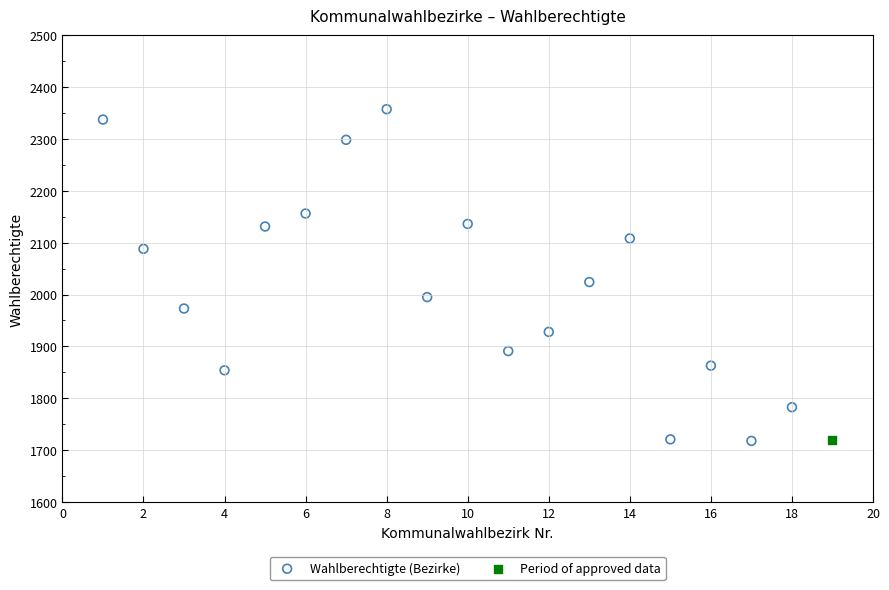

What are all the series names shown in the legend?

Wahlberechtigte (Bezirke), Period of approved data